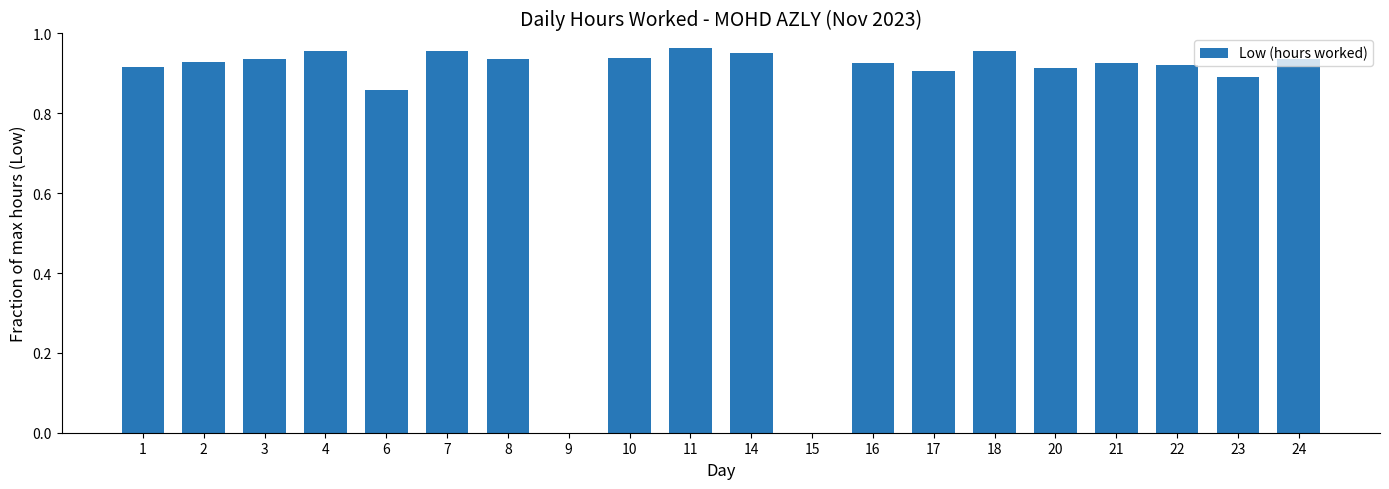

Which has a higher value, 11 or 10?

11